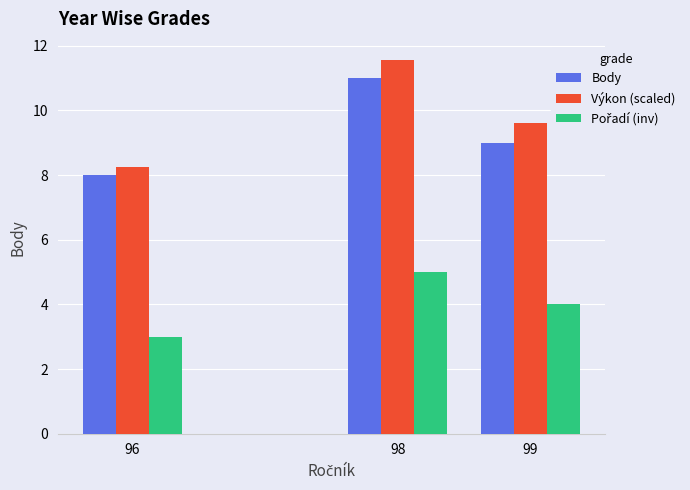

Count the number of categories in the chart.

3